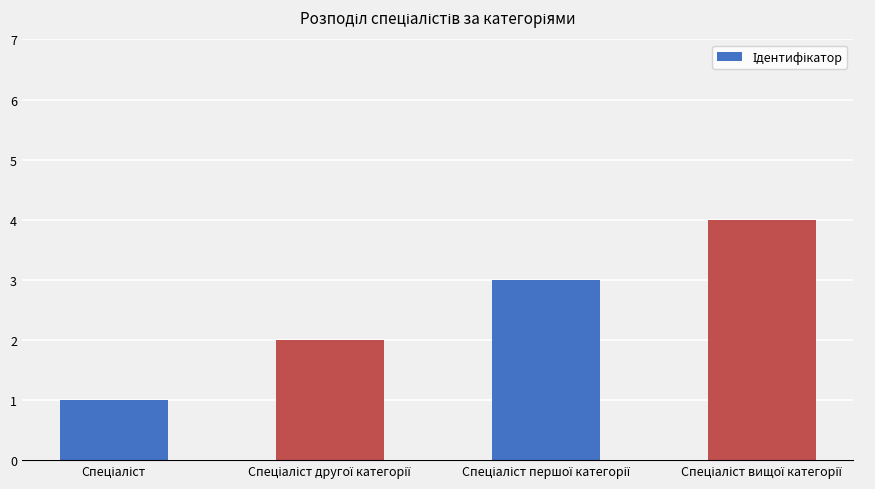

Count the values in the range 2 to 4.

3